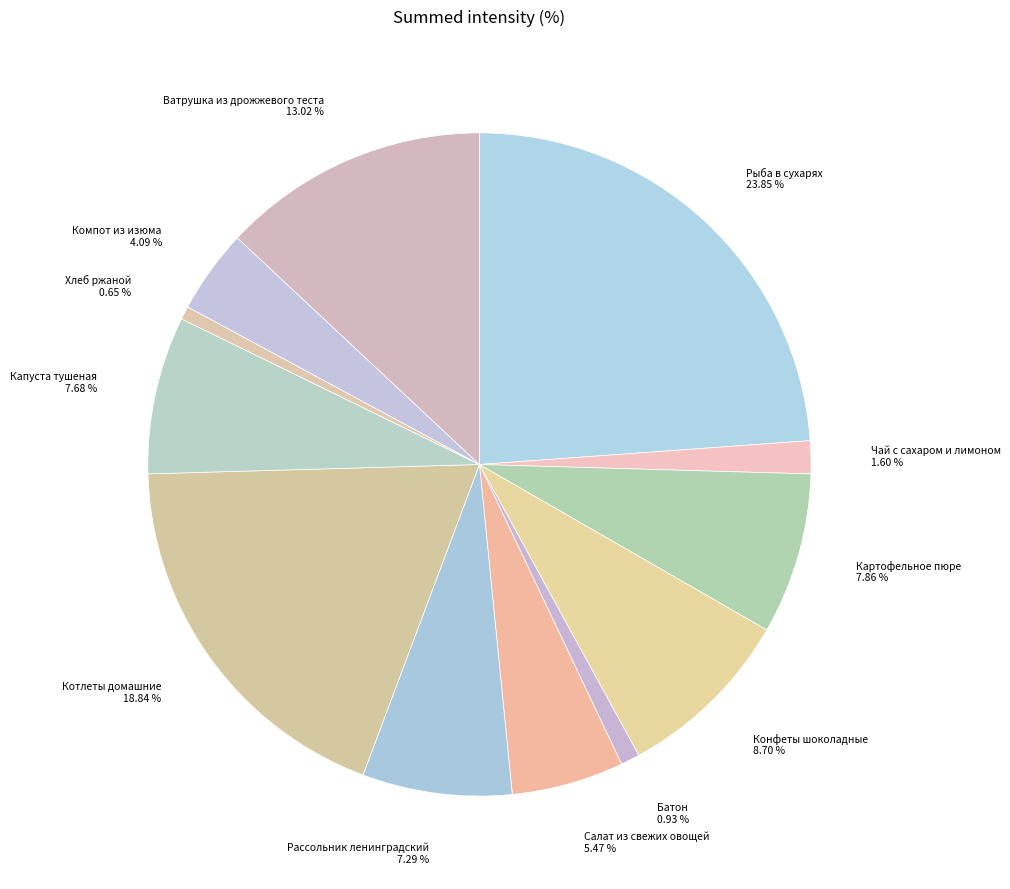

To the nearest percent, what percentage of the pie is Салат из свежих овощей?

5%